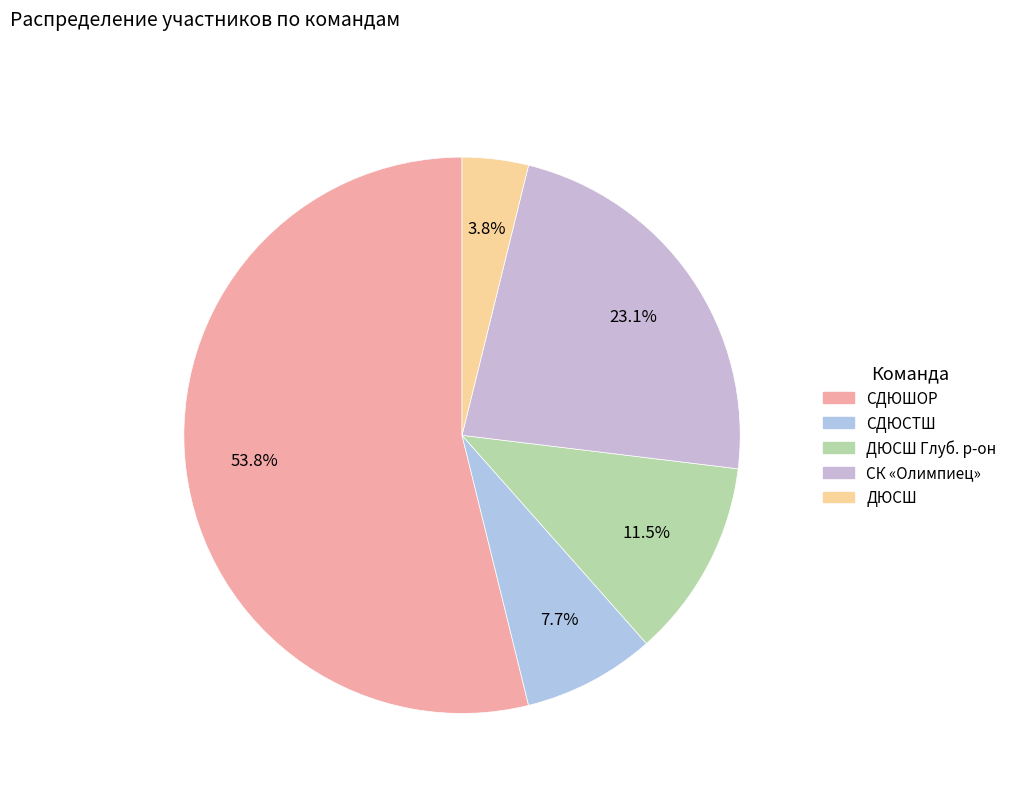

Is СДЮСТШ the majority of the pie?

No